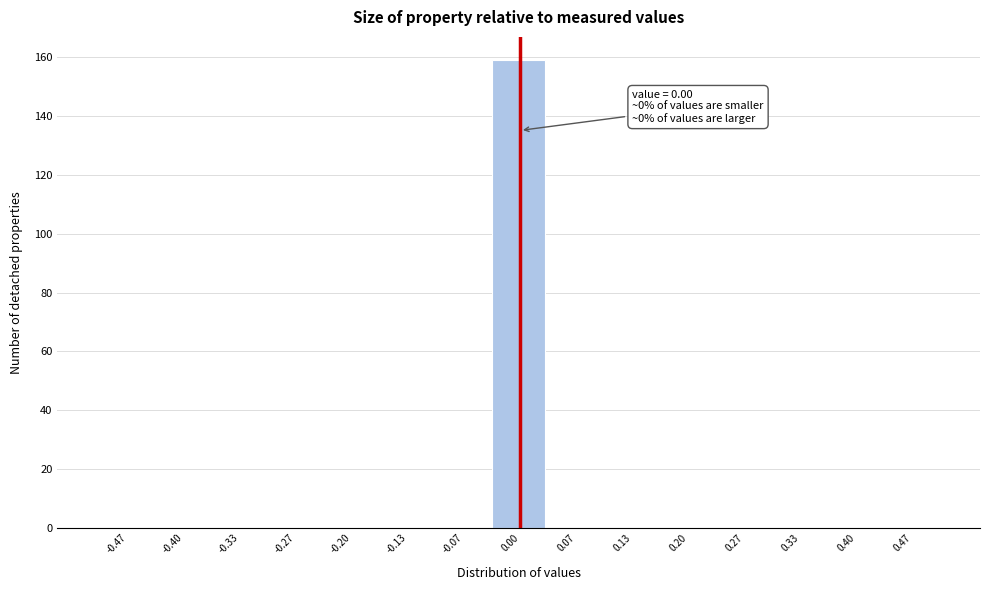

Which range on the x-axis has the tallest bar?

-0.03 to 0.03